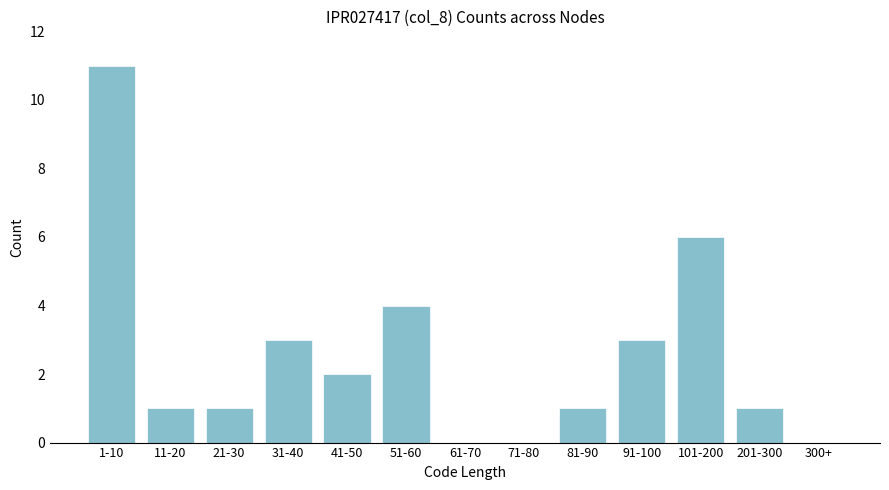

Reading right to left, list all the values displayed in this chart.

300+=0	201-300=1	101-200=6	91-100=3	81-90=1	71-80=0	61-70=0	51-60=4	41-50=2	31-40=3	21-30=1	11-20=1	1-10=11